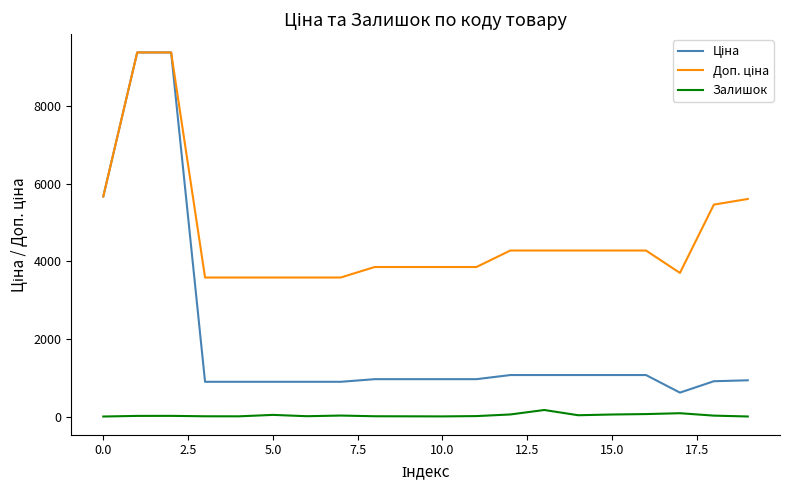

How many lines are shown in the chart?

3